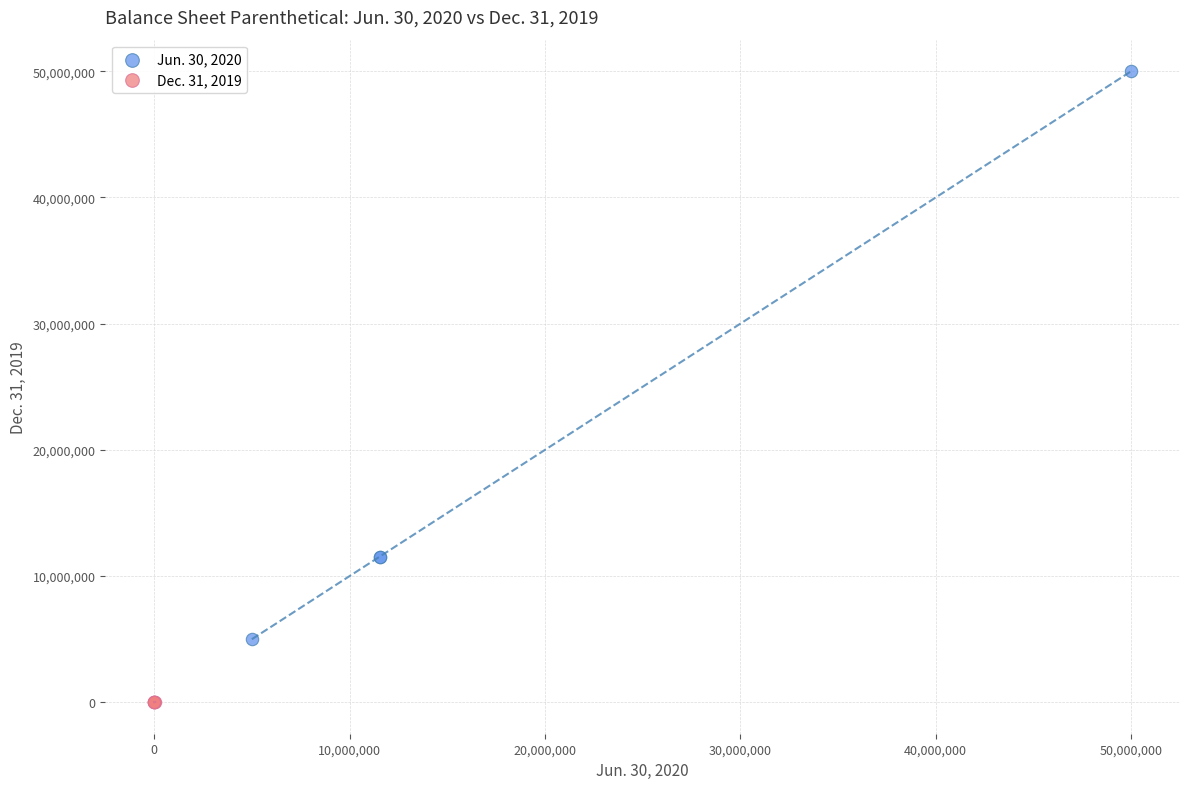

Which series contains the highest Y value?

Jun. 30, 2020